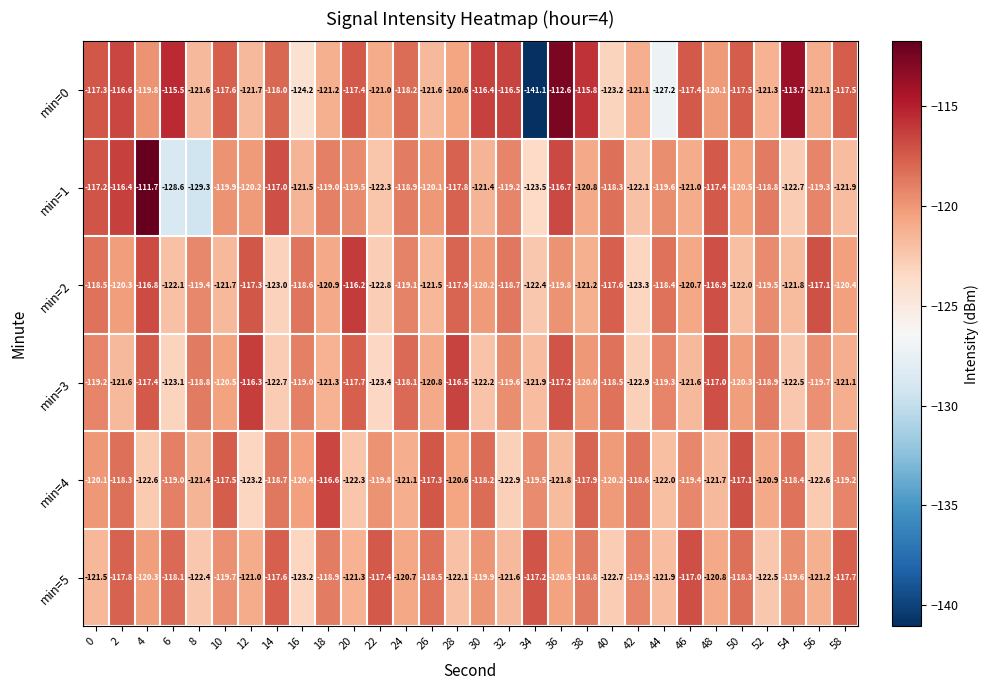

Which series has the largest total across all categories?

min=0